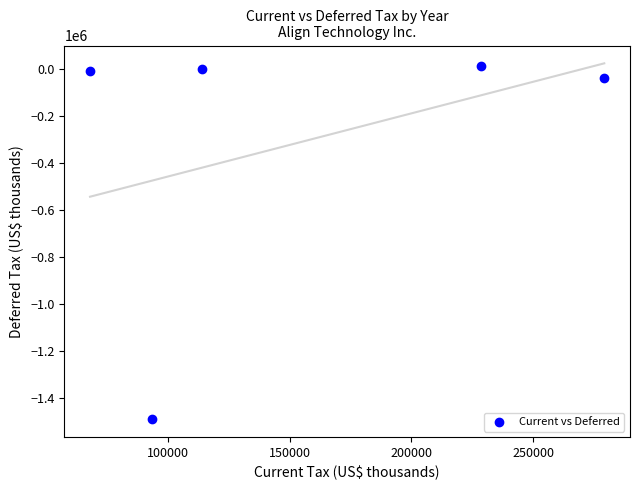

What is the average X value?

156672